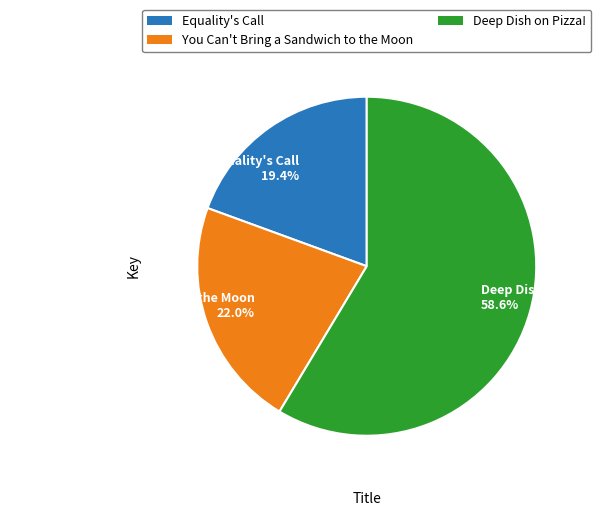

Is the sum of Equality's Call and You Can't Bring a Sandwich to the Moon greater than half?

No